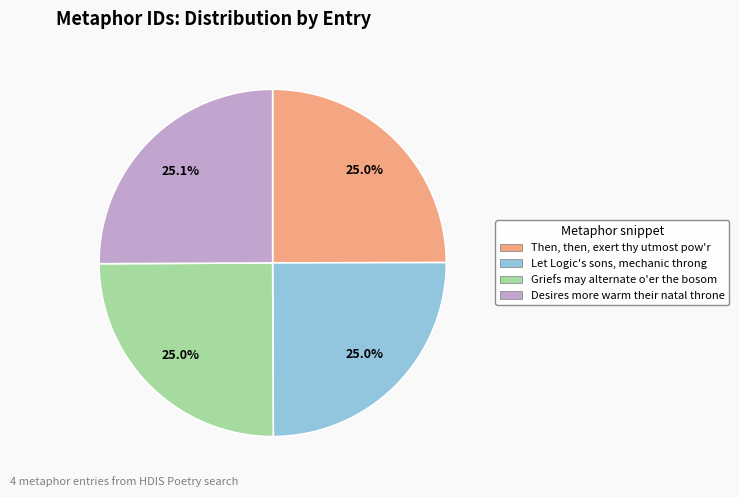

To the nearest percent, what is the average slice percentage?

25%